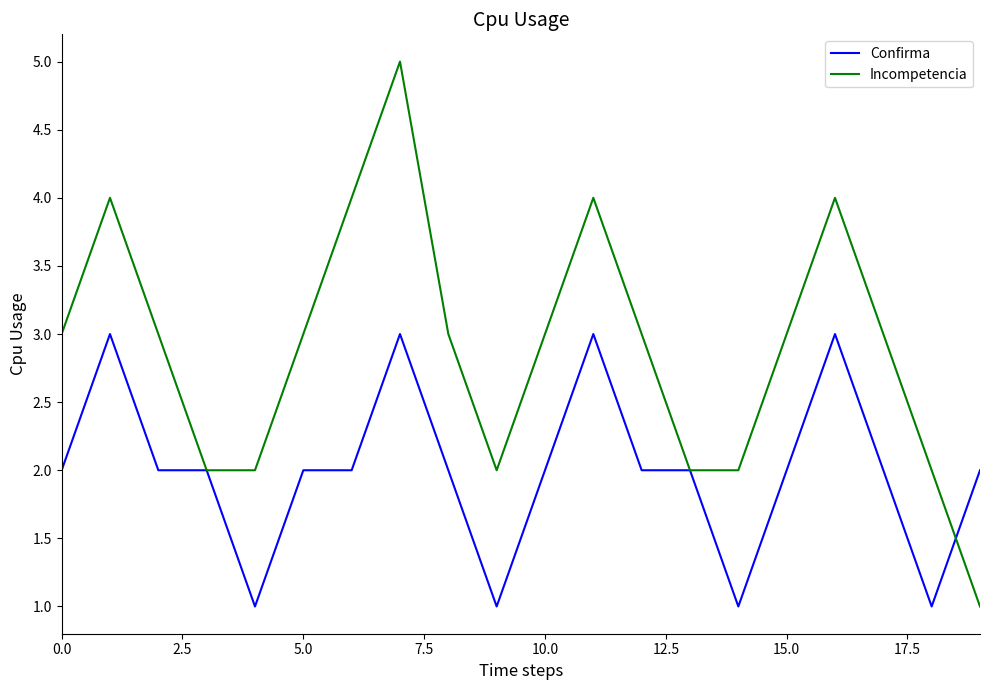

Which series has the widest spread of values?

Incompetencia